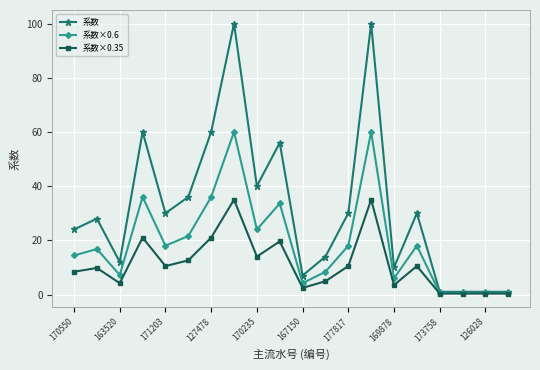

What is the value of the 系数 point at the 3rd from the left?

12.0